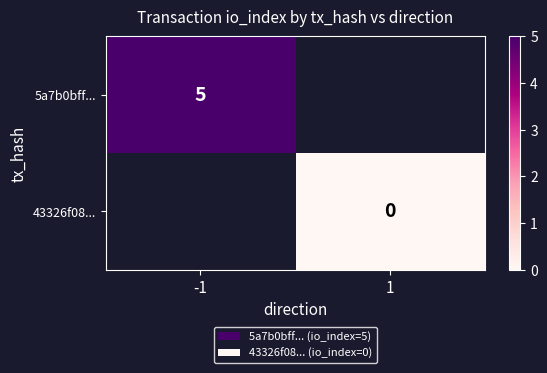

Which has a higher value, 1 or -1?

-1